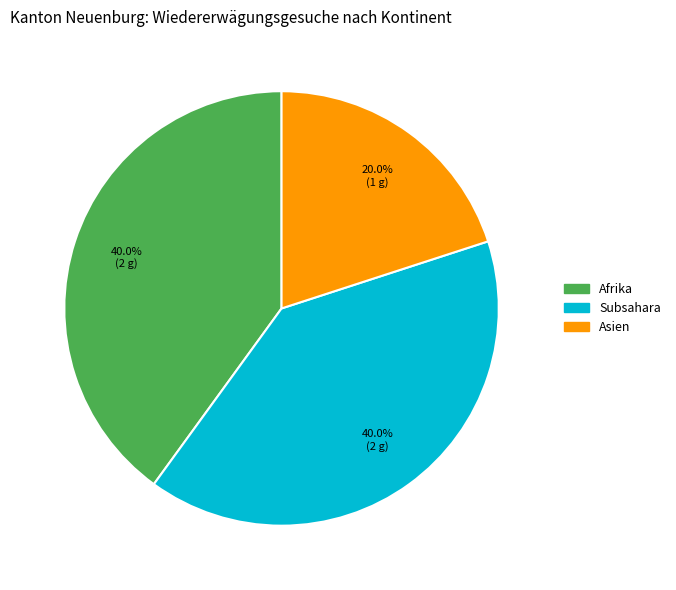

Is there a majority slice in this chart?

No